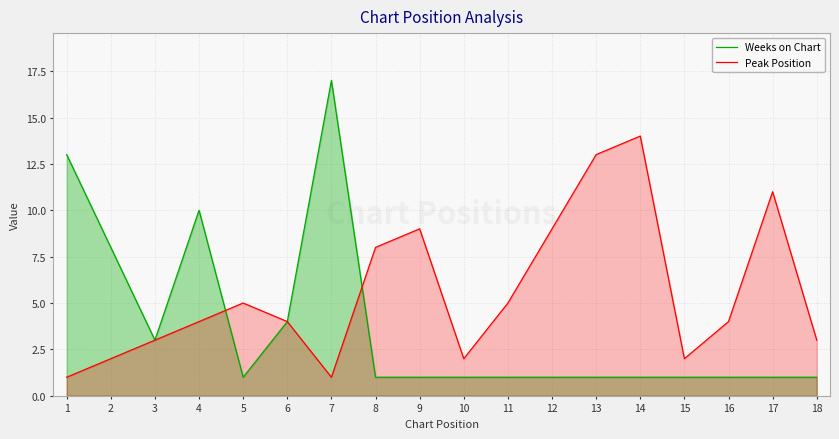

Which series changed the most between 3 and 13?

Peak Position